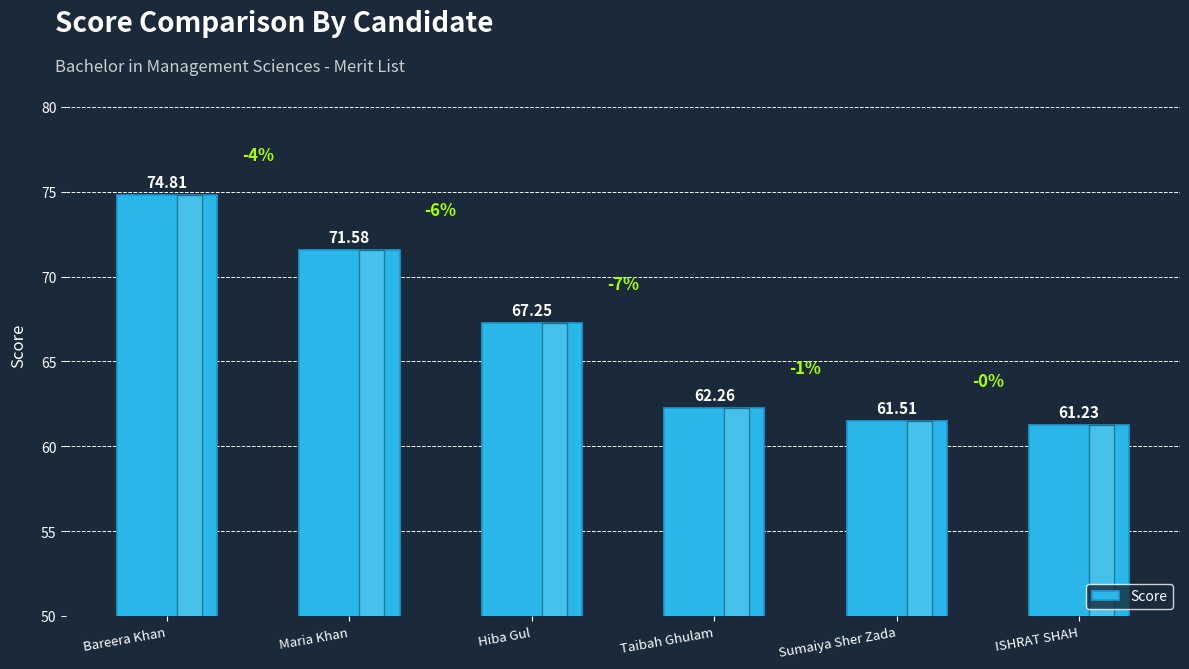

Is it true that the value at Sumaiya Sher Zada is 13.6?

False